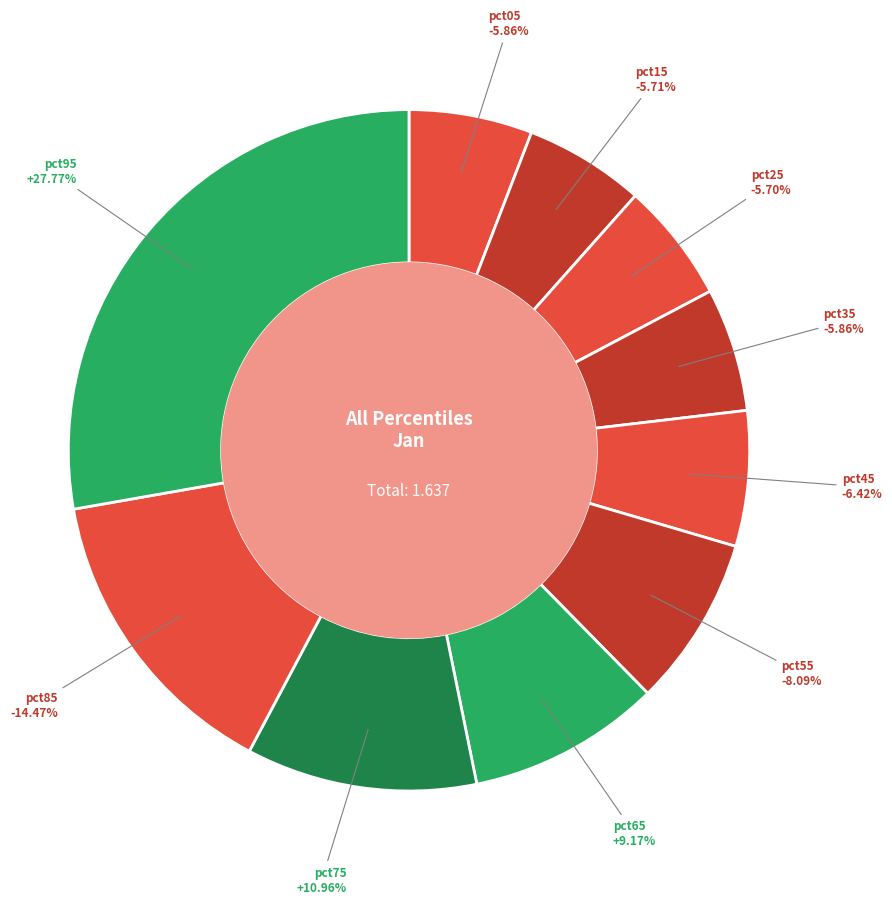

To the nearest percent, what portion does pct25 represent?

6%